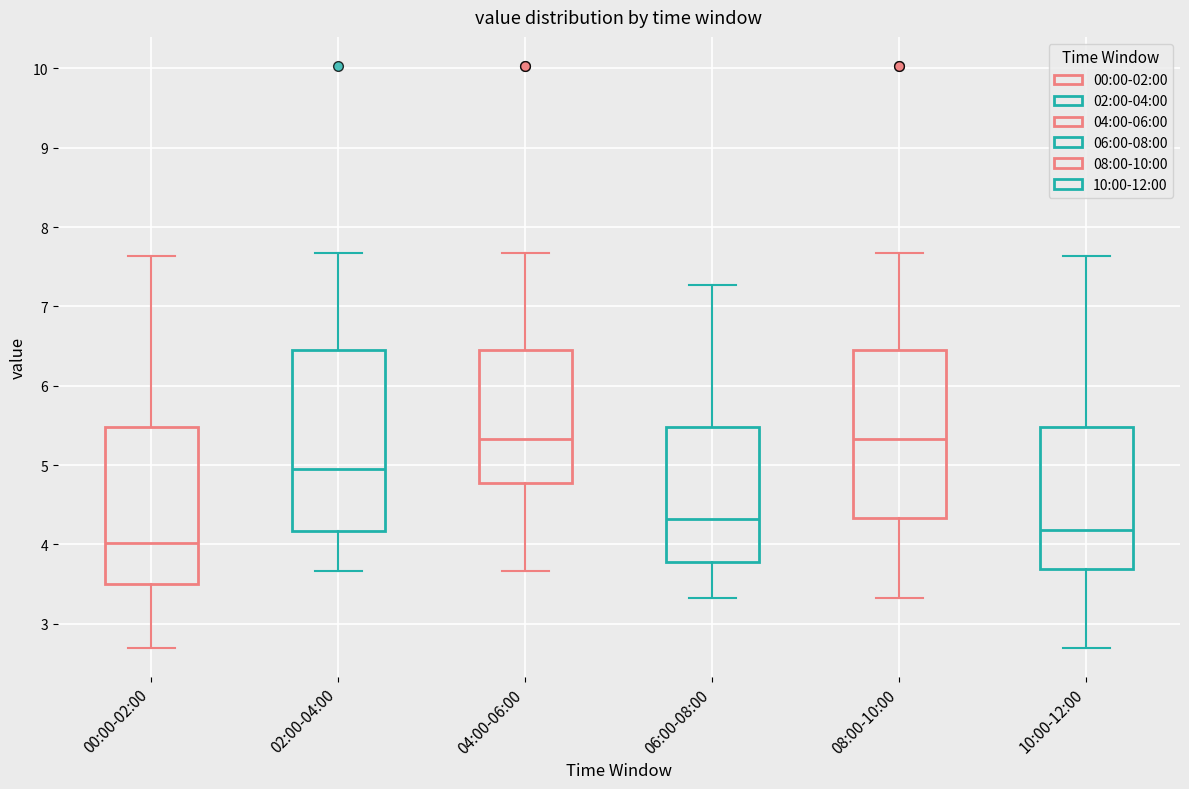

Where does the median line of the box for 04:00-06:00 sit on the y-axis? The values are not printed on the chart, so give them approximately, as read against the axis.

5.3